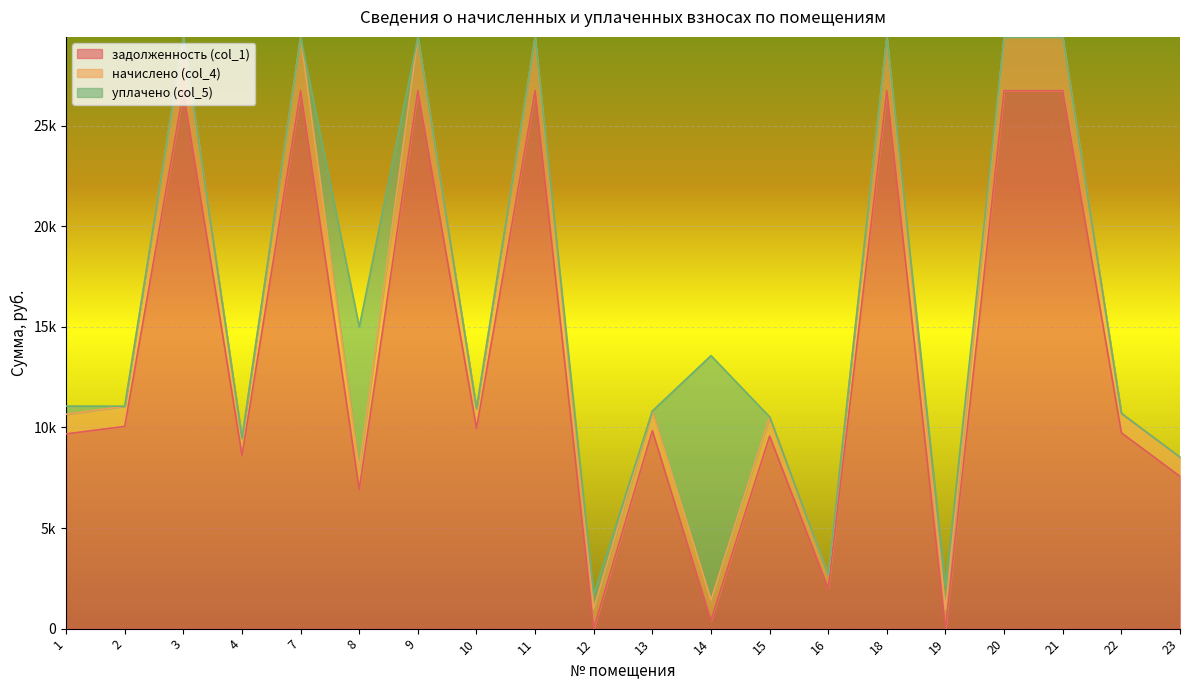

Reading left to right, list all the values displayed in this chart.

задолженность (col_1): 1=9679.6	2=10054.9	3=26732.0	4=8610.9	7=26742.0	8=6914.5	9=26742.0	10=9947.9	11=26742.0	12=0.0	13=9841.1	14=417.4	15=9573.8	16=2008.5	18=26742.0	19=0.0	20=26742.0	21=26742.0	22=9734.2	23=7570.1
начислено (col_4): 1=975.1	2=1001.7	3=2664.0	4=857.8	7=2664.0	8=1049.6	9=2664.0	10=991.0	11=2664.0	12=996.3	13=980.4	14=1002.5	15=953.7	16=655.4	18=2664.0	19=948.4	20=2664.0	21=2664.0	22=969.7	23=953.7
уплачено (col_5): 1=408.0	2=0.0	3=0.0	4=0.0	7=0.0	8=7031.1	9=0.0	10=0.0	11=0.0	12=700.0	13=0.0	14=12151.4	15=0.0	16=0.0	18=0.0	19=1164.3	20=0.0	21=0.0	22=0.0	23=0.0